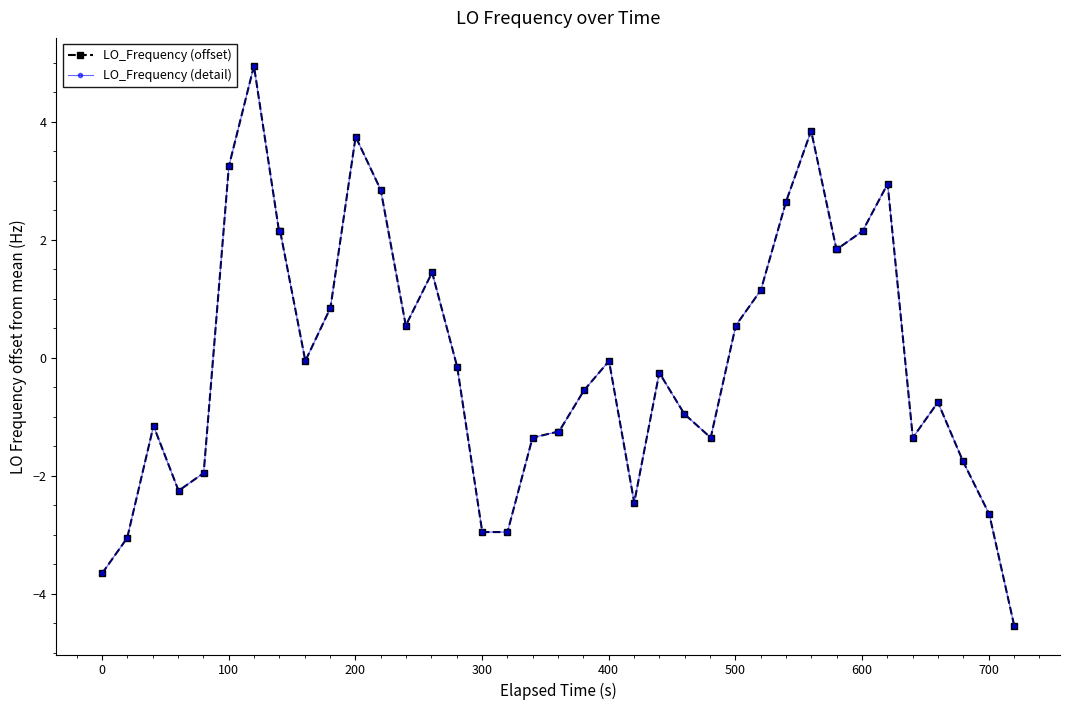

What is the difference between the maximum and minimum values in the LO_Frequency (detail) series?

9.5